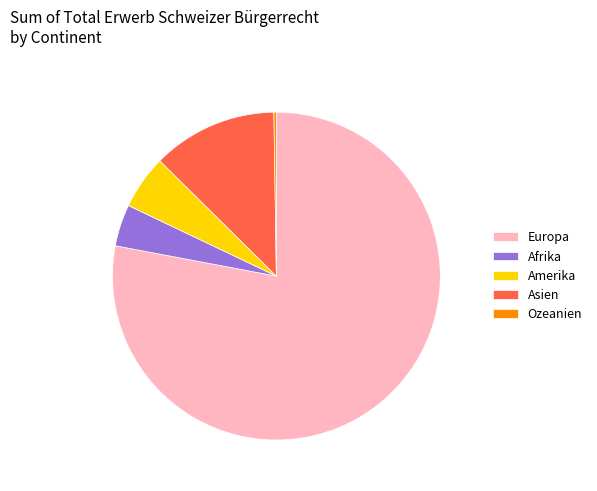

The Afrika slice represents 4% of the pie. True or false?

True